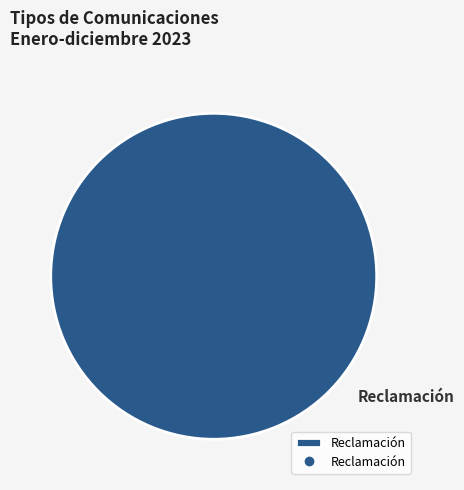

True or false: Reclamación accounts for 86% of the total.

False